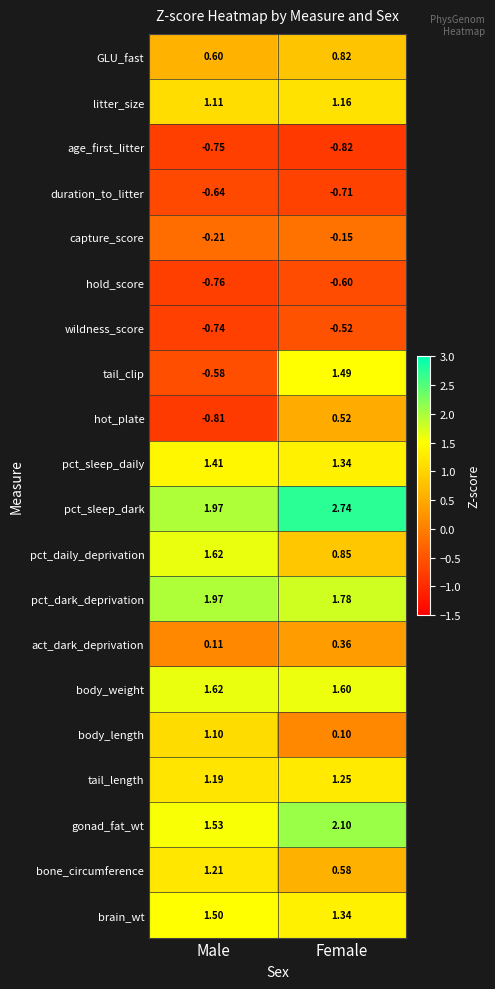

At which category is the sum across all series the highest?

Female